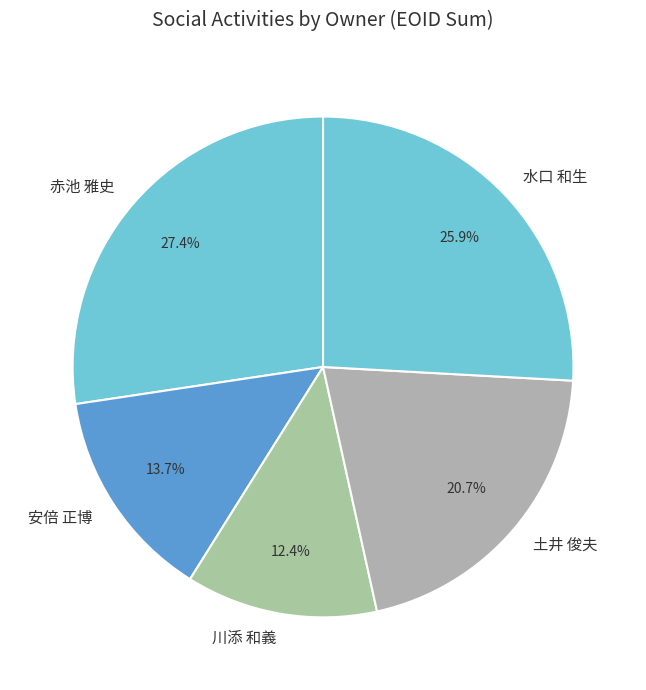

Which category has the smallest portion of the pie?

川添 和義